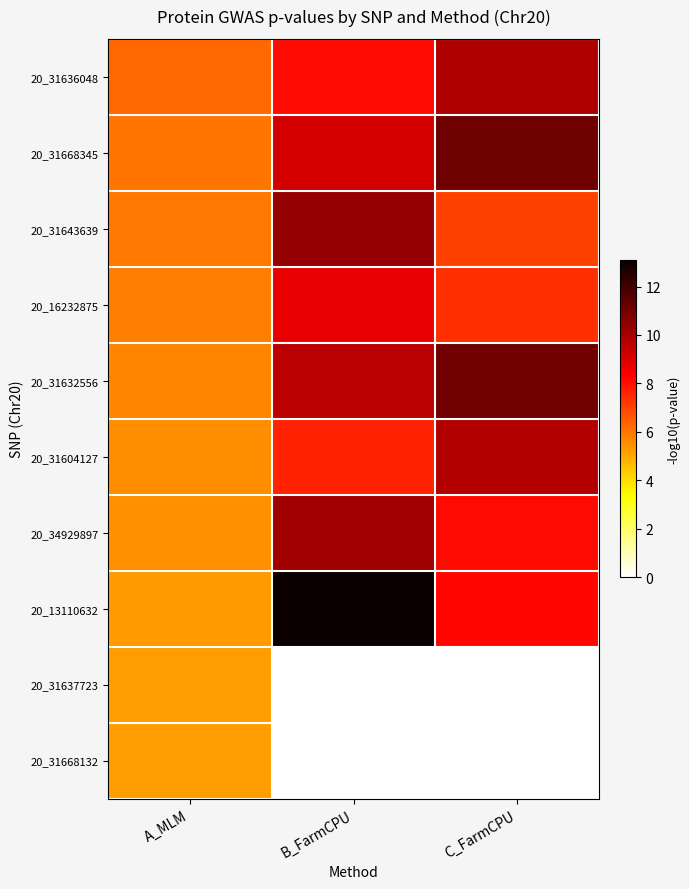

Reading right to left, transcribe all the data shown in this chart.

20_31636048: C_FarmCPU=9.8	B_FarmCPU=8.1	A_MLM=6.2
20_31668345: C_FarmCPU=11.1	B_FarmCPU=9.1	A_MLM=6.0
20_31643639: C_FarmCPU=7.0	B_FarmCPU=10.3	A_MLM=5.9
20_16232875: C_FarmCPU=7.4	B_FarmCPU=8.7	A_MLM=5.9
20_31632556: C_FarmCPU=11.1	B_FarmCPU=9.6	A_MLM=5.7
20_31604127: C_FarmCPU=9.8	B_FarmCPU=7.7	A_MLM=5.5
20_34929897: C_FarmCPU=8.1	B_FarmCPU=10.2	A_MLM=5.5
20_13110632: C_FarmCPU=8.2	B_FarmCPU=13.1	A_MLM=5.3
20_31637723: C_FarmCPU=0.0	B_FarmCPU=0.0	A_MLM=5.2
20_31668132: C_FarmCPU=0.0	B_FarmCPU=0.0	A_MLM=5.2